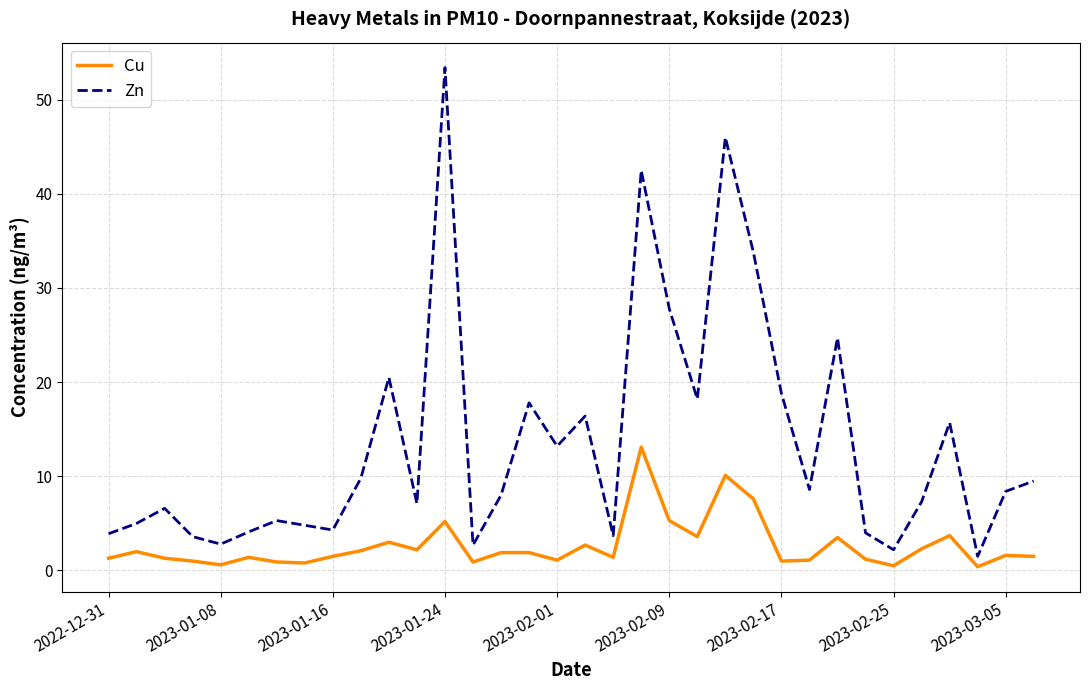

Rank the series by their average value, from highest to lowest.

Zn, Cu